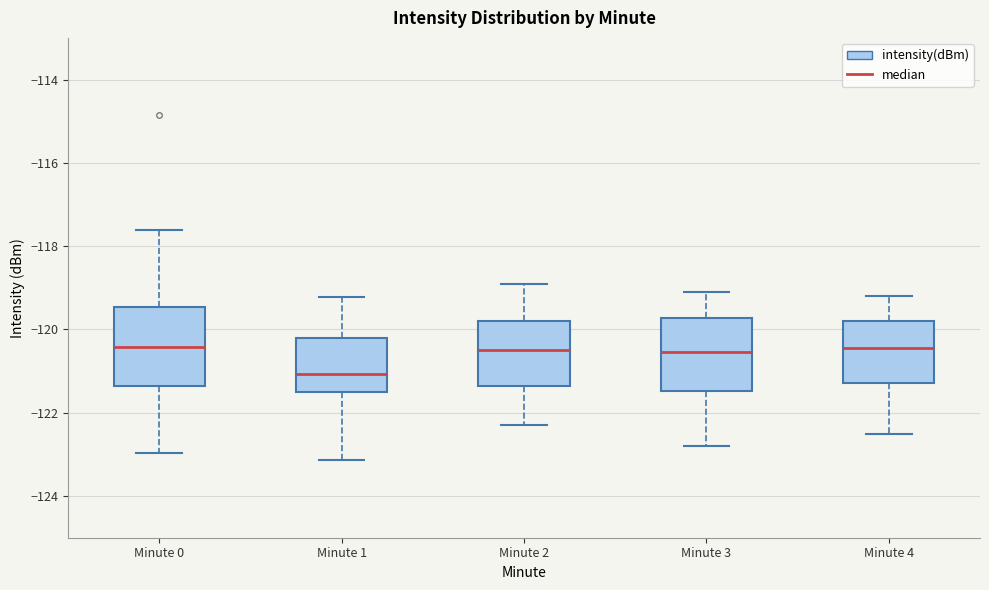

Reading left to right, read every box against the y-axis: the position of its median line, the range the box covers, and the ends of its whiskers. The values are not printed on the chart, so give them approximately, as read against the axis.

Minute 0: median -120.4, box -121.4 to -119.4, whiskers -123.0 to -117.6
Minute 1: median -121.0, box -121.6 to -120.2, whiskers -123.2 to -119.2
Minute 2: median -120.4, box -121.4 to -119.8, whiskers -122.2 to -118.8
Minute 3: median -120.6, box -121.4 to -119.8, whiskers -122.8 to -119.0
Minute 4: median -120.4, box -121.2 to -119.8, whiskers -122.4 to -119.2